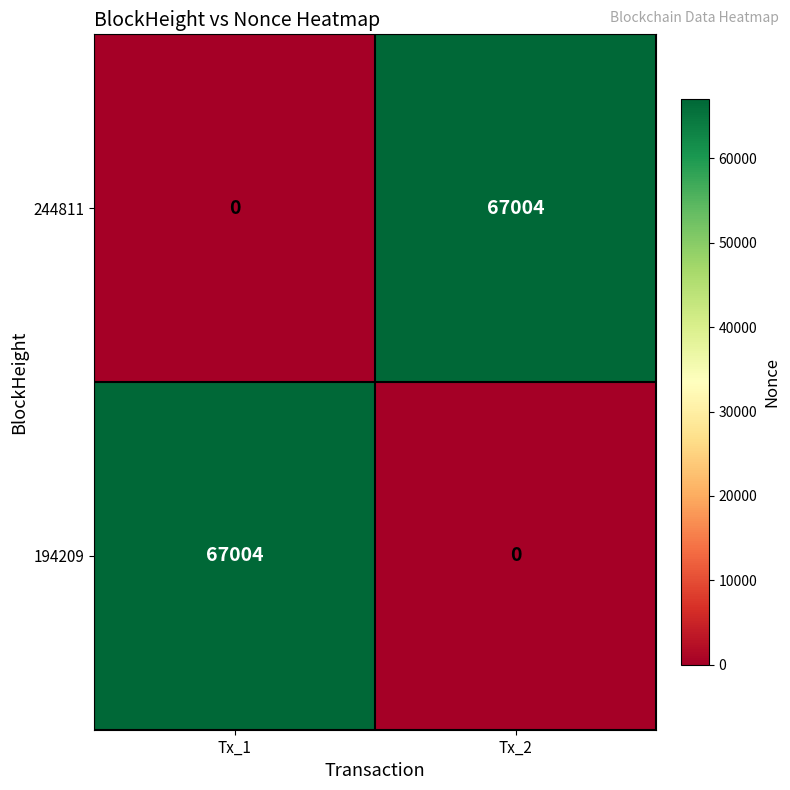

What is the spread (max minus min) of values at Tx_2?

67004